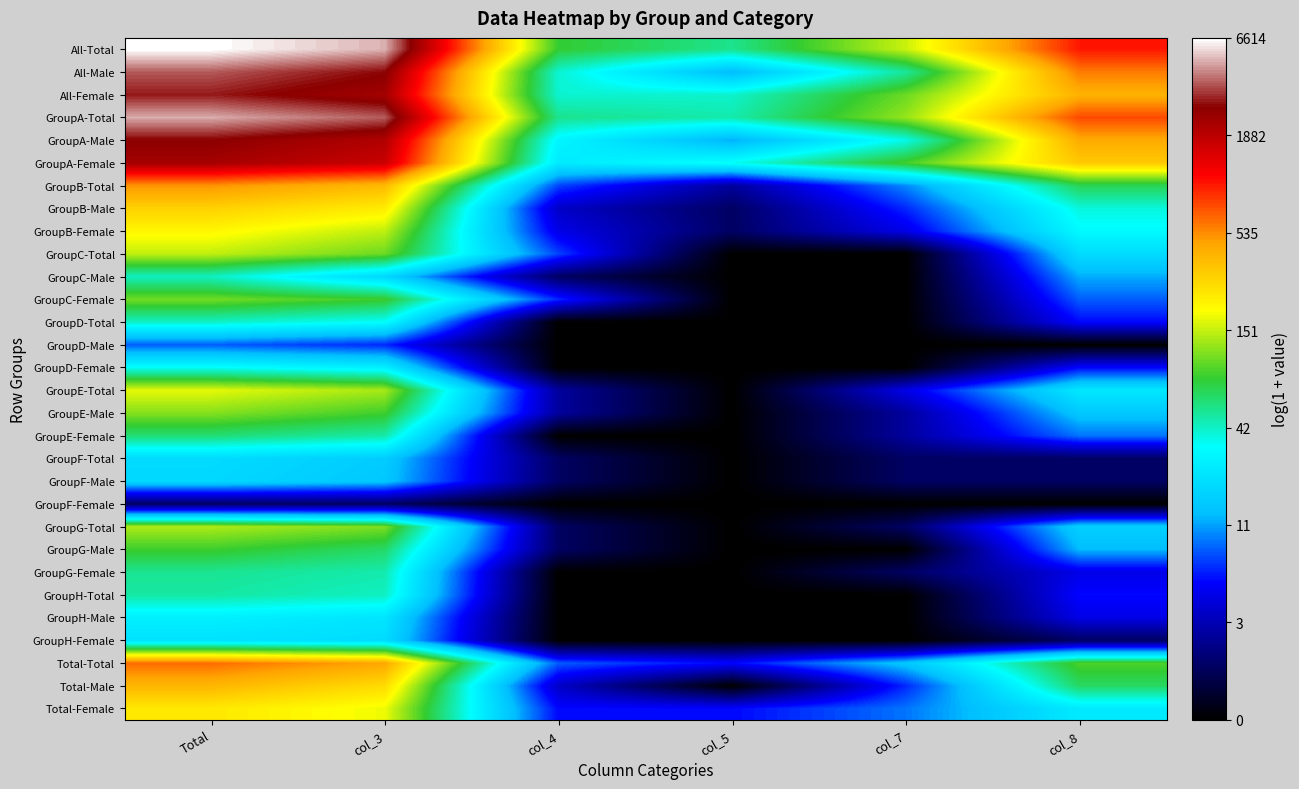

Reading left to right, what are all the values shown in this chart?

All-Total: Total=8.8	col_3=8.5	col_4=4.4	col_5=4.0	col_7=5.0	col_8=6.9
All-Male: Total=8.2	col_3=7.9	col_4=3.7	col_5=2.6	col_7=4.0	col_8=6.4
All-Female: Total=8.0	col_3=7.7	col_4=3.7	col_5=3.7	col_7=4.6	col_8=6.0
GroupA-Total: Total=8.5	col_3=8.2	col_4=4.0	col_5=3.9	col_7=4.8	col_8=6.6
GroupA-Male: Total=7.9	col_3=7.6	col_4=3.4	col_5=2.6	col_7=3.6	col_8=6.1
GroupA-Female: Total=7.7	col_3=7.4	col_4=3.3	col_5=3.6	col_7=4.5	col_8=5.8
GroupB-Total: Total=6.2	col_3=5.9	col_4=2.1	col_5=1.1	col_7=2.4	col_8=4.2
GroupB-Male: Total=5.7	col_3=5.5	col_4=1.4	col_5=0.7	col_7=1.9	col_8=3.7
GroupB-Female: Total=5.3	col_3=5.0	col_4=1.6	col_5=0.7	col_7=1.6	col_8=3.5
GroupC-Total: Total=5.0	col_3=4.6	col_4=2.1	col_5=0.0	col_7=0.0	col_8=3.0
GroupC-Male: Total=3.8	col_3=3.0	col_4=0.7	col_5=0.0	col_7=0.0	col_8=2.6
GroupC-Female: Total=4.7	col_3=4.4	col_4=1.9	col_5=0.0	col_7=0.0	col_8=2.2
GroupD-Total: Total=3.8	col_3=3.5	col_4=0.0	col_5=0.0	col_7=0.0	col_8=1.8
GroupD-Male: Total=2.2	col_3=1.9	col_4=0.0	col_5=0.0	col_7=0.0	col_8=0.0
GroupD-Female: Total=3.6	col_3=3.3	col_4=0.0	col_5=0.0	col_7=0.0	col_8=1.8
GroupE-Total: Total=5.2	col_3=4.9	col_4=1.1	col_5=0.0	col_7=1.6	col_8=3.2
GroupE-Male: Total=4.8	col_3=4.5	col_4=1.1	col_5=0.0	col_7=1.1	col_8=2.8
GroupE-Female: Total=4.1	col_3=3.9	col_4=0.0	col_5=0.0	col_7=1.1	col_8=2.3
GroupF-Total: Total=3.0	col_3=2.8	col_4=0.7	col_5=0.0	col_7=0.7	col_8=0.7
GroupF-Male: Total=3.0	col_3=2.8	col_4=0.7	col_5=0.0	col_7=0.7	col_8=0.7
GroupF-Female: Total=0.7	col_3=0.7	col_4=0.0	col_5=0.0	col_7=0.0	col_8=0.0
GroupG-Total: Total=4.9	col_3=4.7	col_4=0.7	col_5=0.0	col_7=0.7	col_8=2.9
GroupG-Male: Total=4.4	col_3=4.2	col_4=0.7	col_5=0.0	col_7=0.0	col_8=2.6
GroupG-Female: Total=4.0	col_3=3.9	col_4=0.0	col_5=0.0	col_7=0.7	col_8=1.6
GroupH-Total: Total=3.9	col_3=3.8	col_4=0.0	col_5=0.0	col_7=0.0	col_8=1.8
GroupH-Male: Total=3.3	col_3=3.2	col_4=0.0	col_5=0.0	col_7=0.0	col_8=1.6
GroupH-Female: Total=3.1	col_3=3.0	col_4=0.0	col_5=0.0	col_7=0.0	col_8=0.7
Total-Total: Total=6.5	col_3=6.1	col_4=2.2	col_5=1.8	col_7=2.8	col_8=4.5
Total-Male: Total=6.0	col_3=5.6	col_4=1.4	col_5=0.0	col_7=1.9	col_8=4.2
Total-Female: Total=5.5	col_3=5.2	col_4=1.8	col_5=1.8	col_7=2.3	col_8=3.3